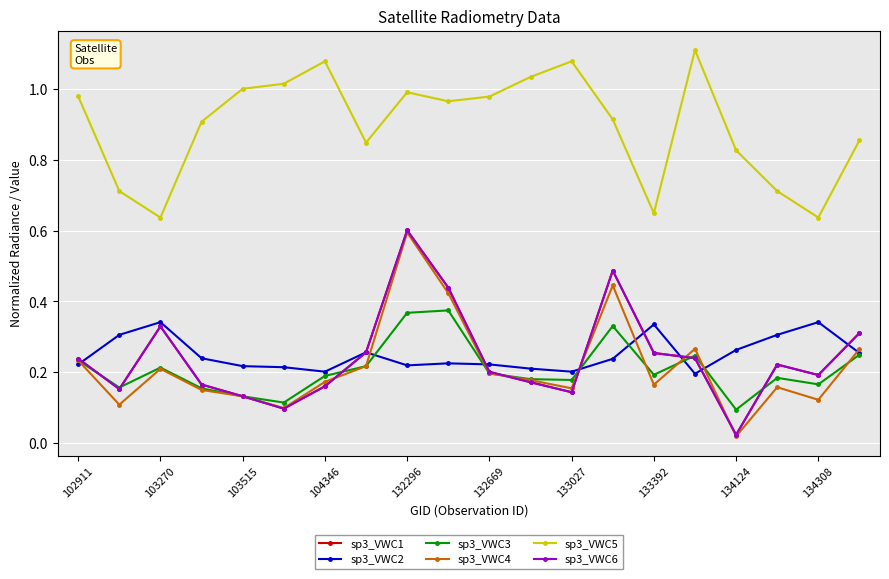

Which series has the widest spread of values?

sp3_VWC6